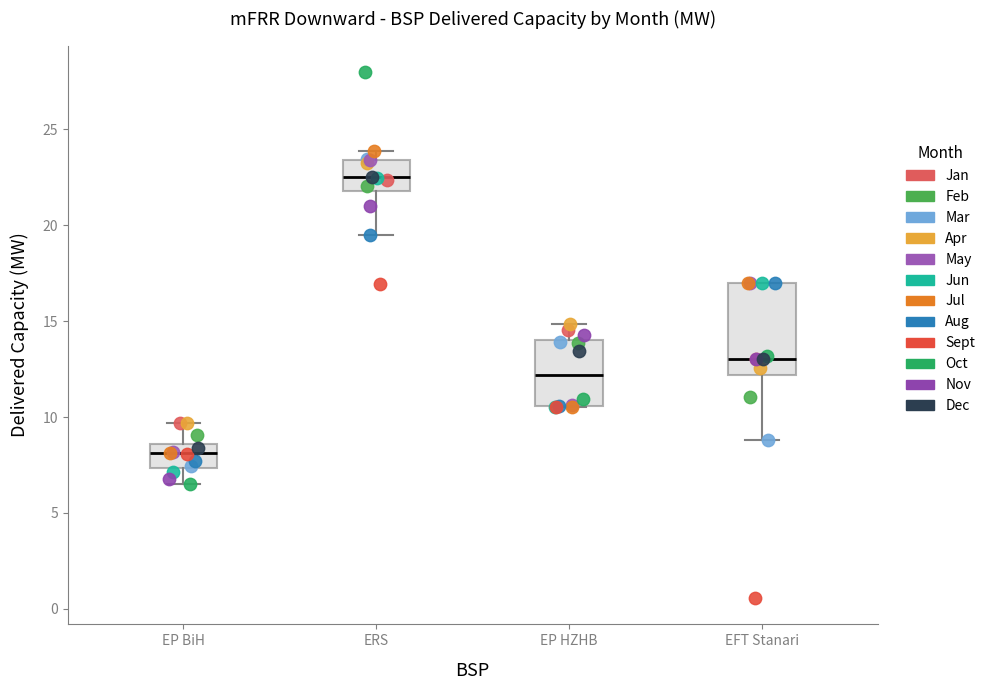

Reading left to right, transcribe this box plot: for each box, give where its median line is, the range the box spans, and where its two whiskers end, as read against the y-axis. The values are not printed on the chart, so give them approximately, as read against the axis.

EP BiH: median 8.0, box 7.5 to 8.5, whiskers 6.5 to 9.5
ERS: median 22.5, box 22.0 to 23.5, whiskers 19.5 to 24.0
EP HZHB: median 12.0, box 10.5 to 14.0, whiskers 10.5 to 15.0
EFT Stanari: median 13.0, box 12.0 to 17.0, whiskers 9.0 to 17.0